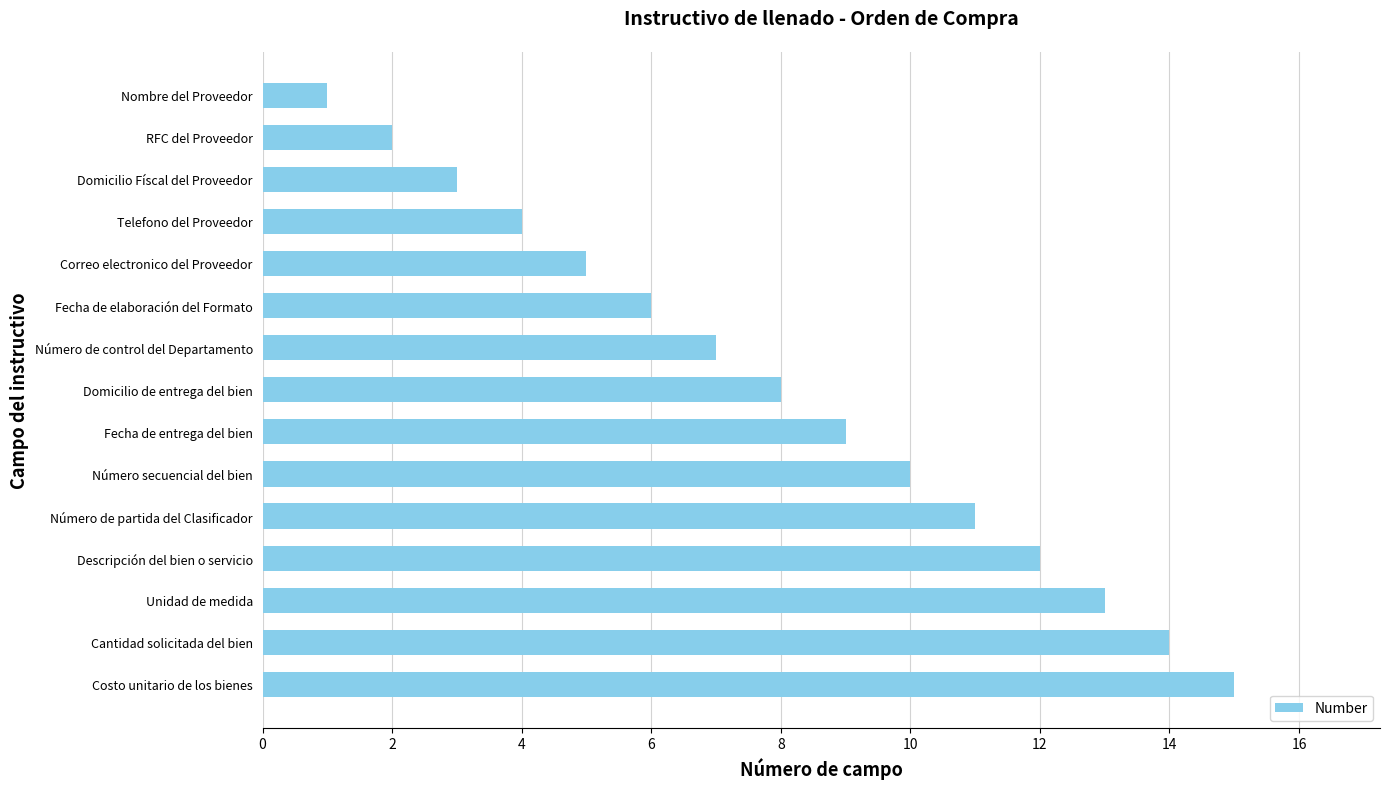

Rank the categories by value from lowest to highest.

Nombre del Proveedor, RFC del Proveedor, Domicilio Físcal del Proveedor, Telefono del Proveedor, Correo electronico del Proveedor, Fecha de elaboración del Formato, Número de control del Departamento, Domicilio de entrega del bien, Fecha de entrega del bien, Número secuencial del bien, Número de partida del Clasificador, Descripción del bien o servicio, Unidad de medida, Cantidad solicitada del bien, Costo unitario de los bienes